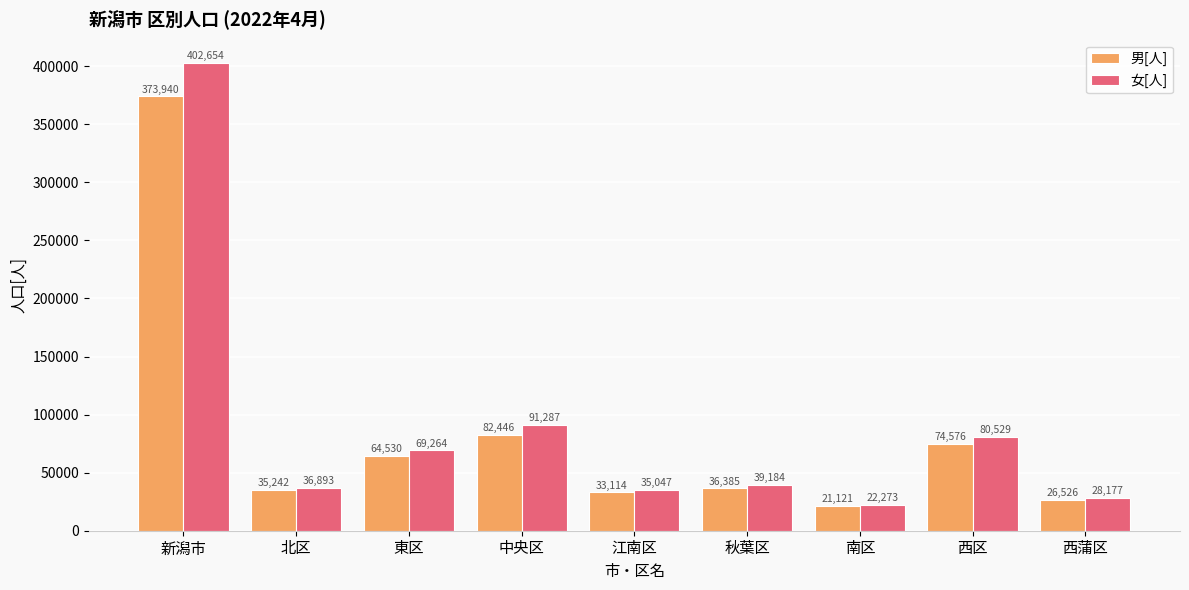

Rank the series by their maximum value, from lowest to highest.

男[人], 女[人]